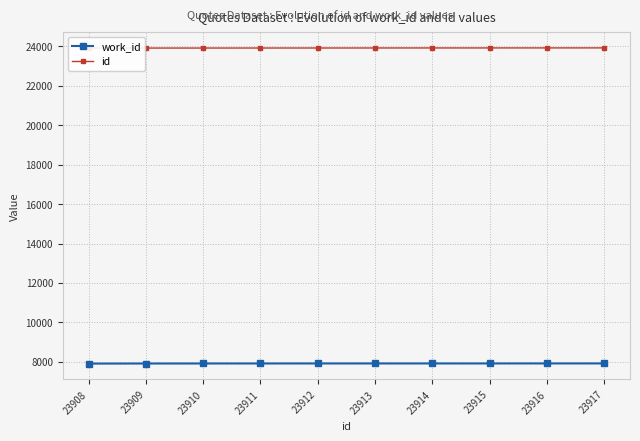

How many values in the id series exceed 23913?

4